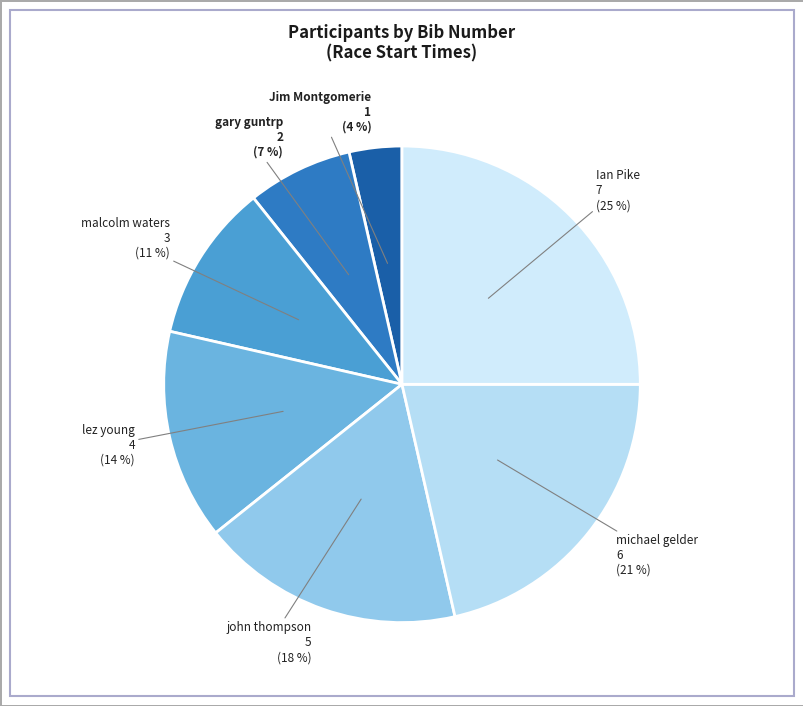

What is the ratio of the value at Jim Montgomerie to the value at john thompson?

0.2